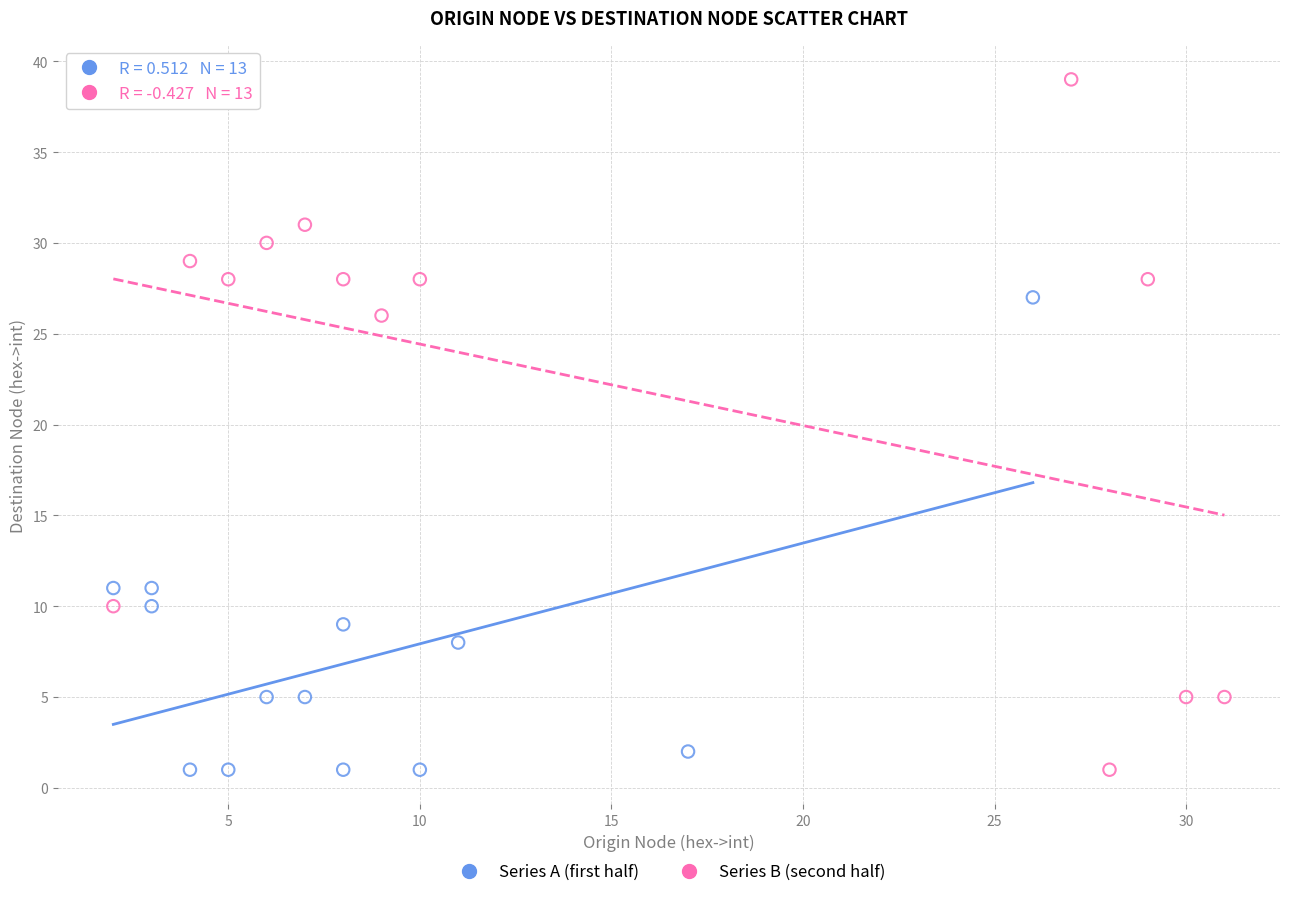

Which series has the widest spread of Y values?

Series B (second half)